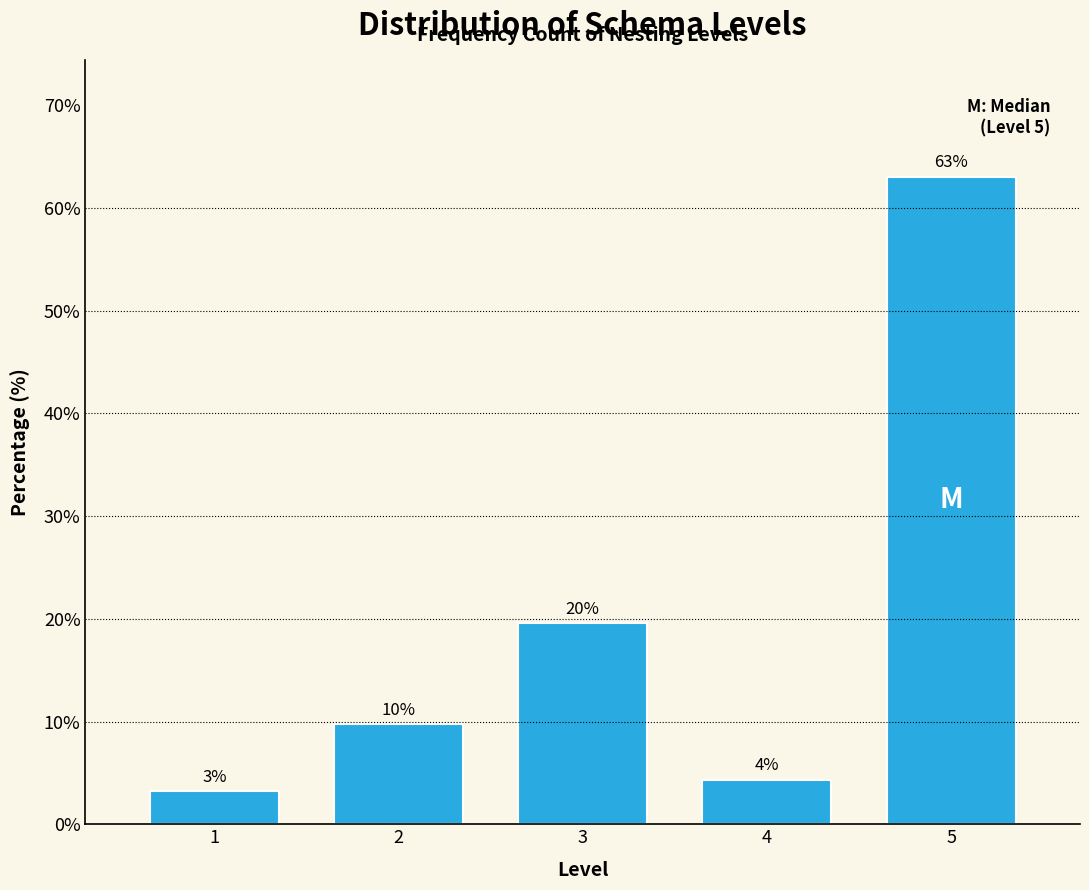

How many bars are there in total?

5